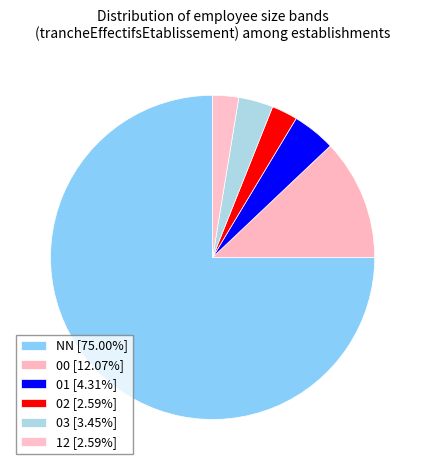

Combined, what portion of the pie is NN and 12?

77.6%